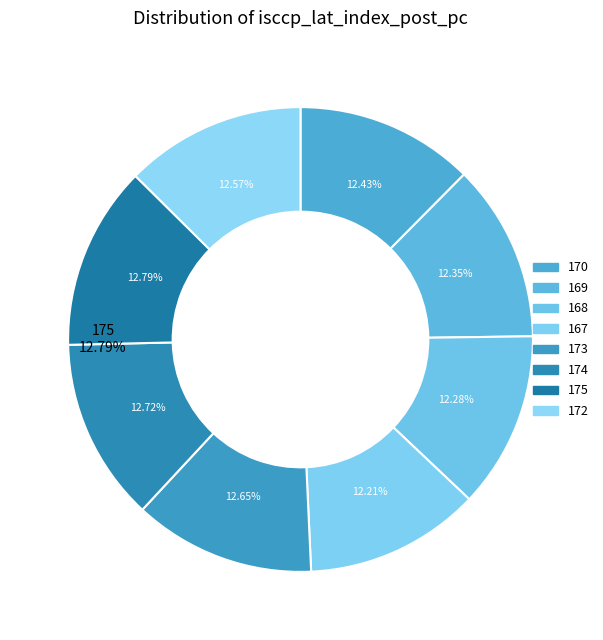

Rank the categories by value from lowest to highest.

167, 168, 169, 170, 172, 173, 174, 175